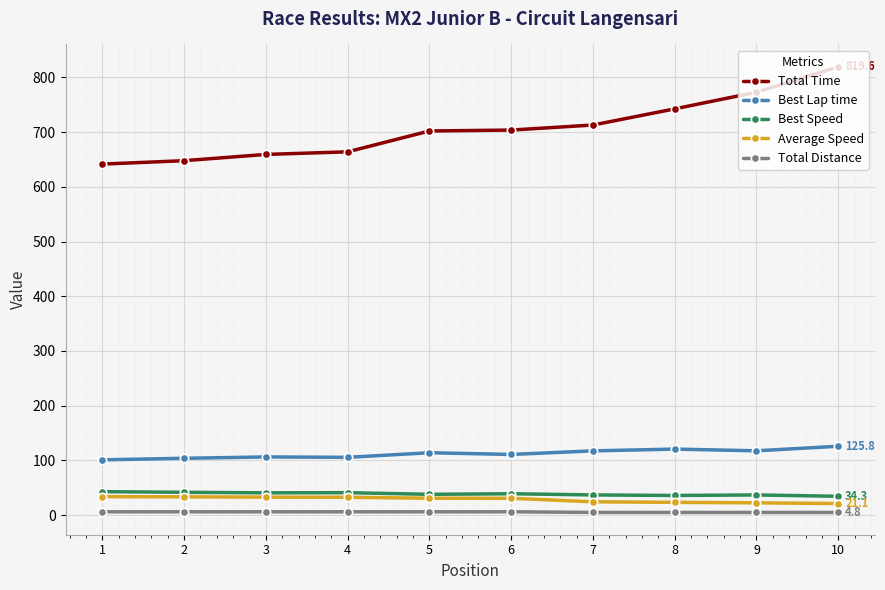

Does the chart have visible grid lines?

Yes